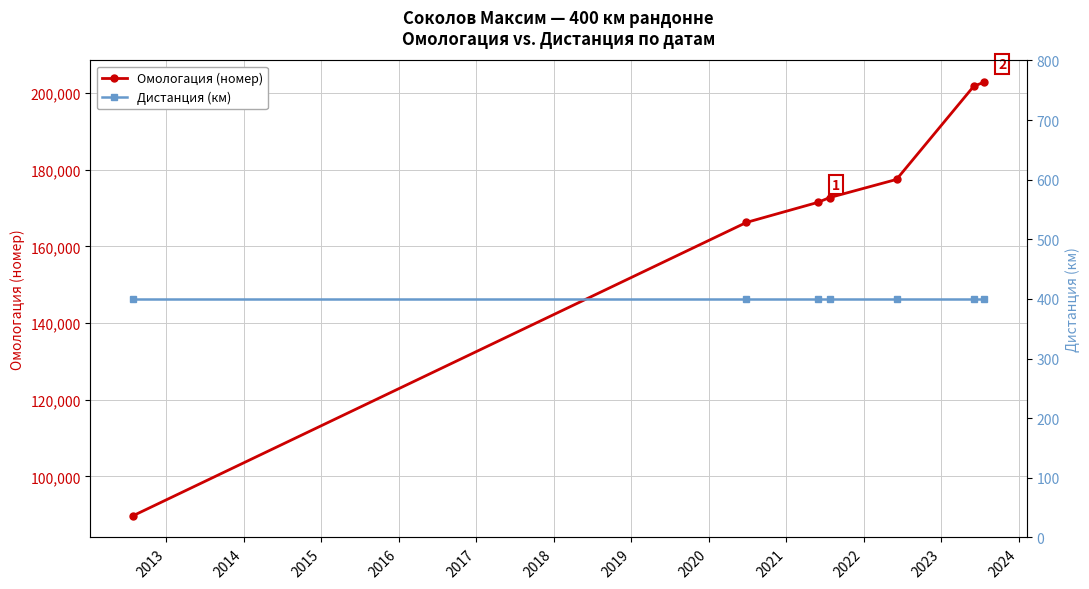

True or false: Дистанция (км) and Омологация (номер) cross at least once.

False